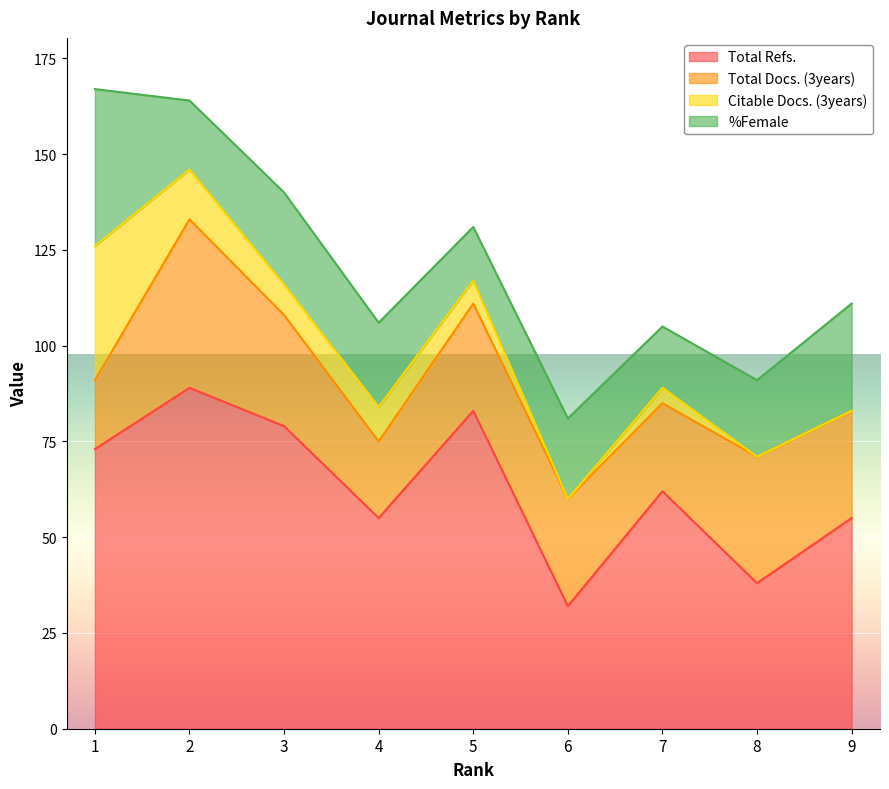

What is the sum of the Citable Docs. (3years) values at 4 and 6?

9